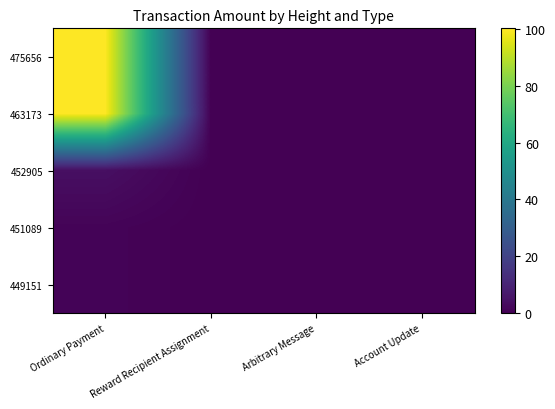

Reading left to right, transcribe all the data shown in this chart.

475656: Ordinary Payment=100.0	Reward Recipient Assignment=0.0	Arbitrary Message=0.0	Account Update=0.0
463173: Ordinary Payment=100.2	Reward Recipient Assignment=0.0	Arbitrary Message=0.0	Account Update=0.0
452905: Ordinary Payment=4.0	Reward Recipient Assignment=0.0	Arbitrary Message=0.0	Account Update=0.0
451089: Ordinary Payment=1.0	Reward Recipient Assignment=0.0	Arbitrary Message=0.0	Account Update=0.0
449151: Ordinary Payment=1.0	Reward Recipient Assignment=0.0	Arbitrary Message=0.0	Account Update=0.0